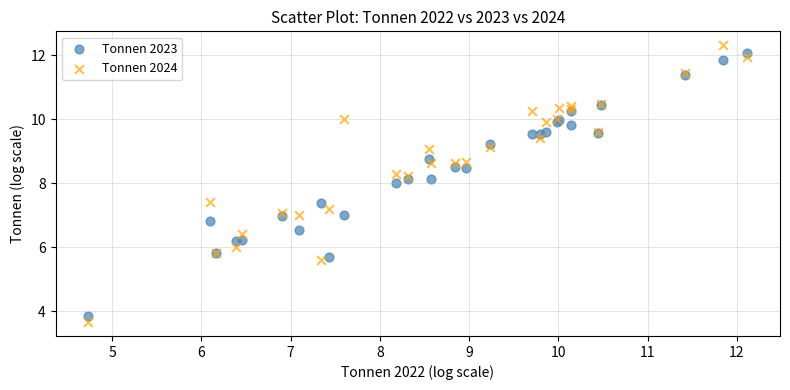

Which series contains the lowest Y value?

Tonnen 2024